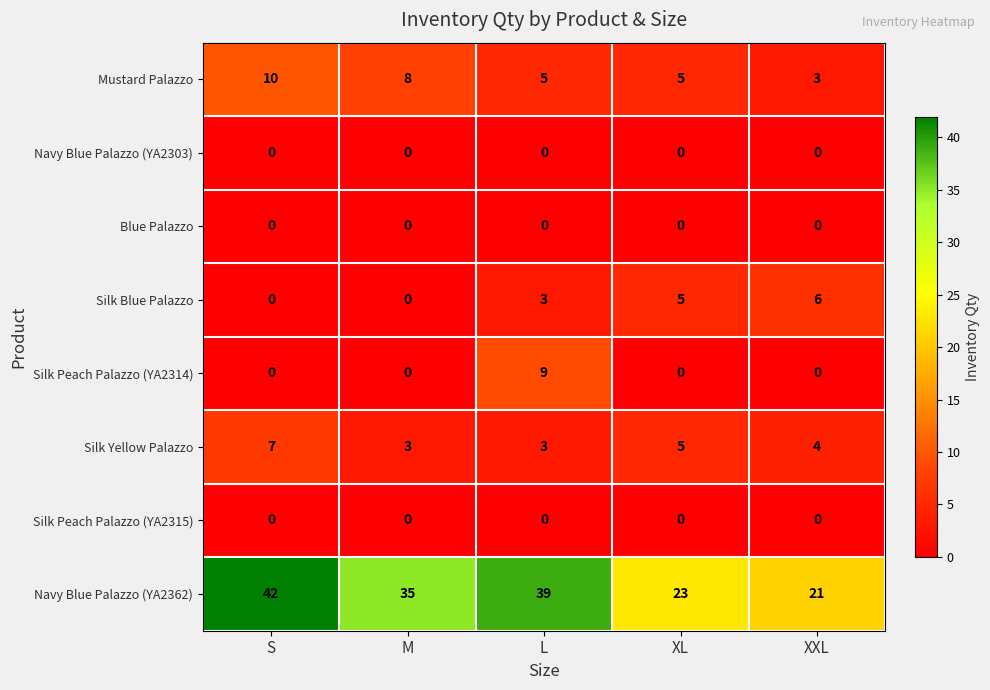

At which label does Mustard Palazzo reach its minimum?

XXL